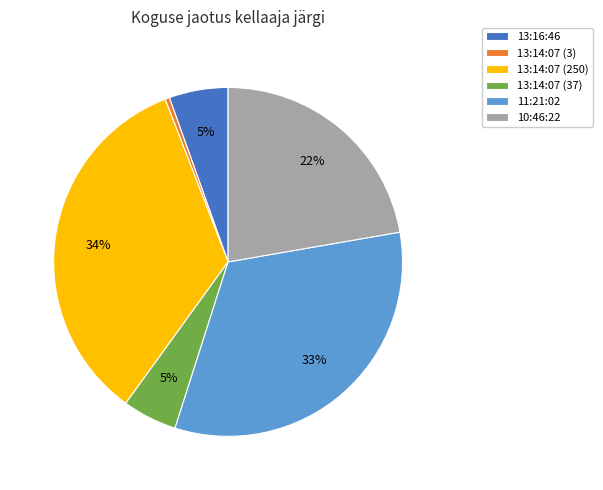

Which slice is the smallest?

13:14:07 (3)